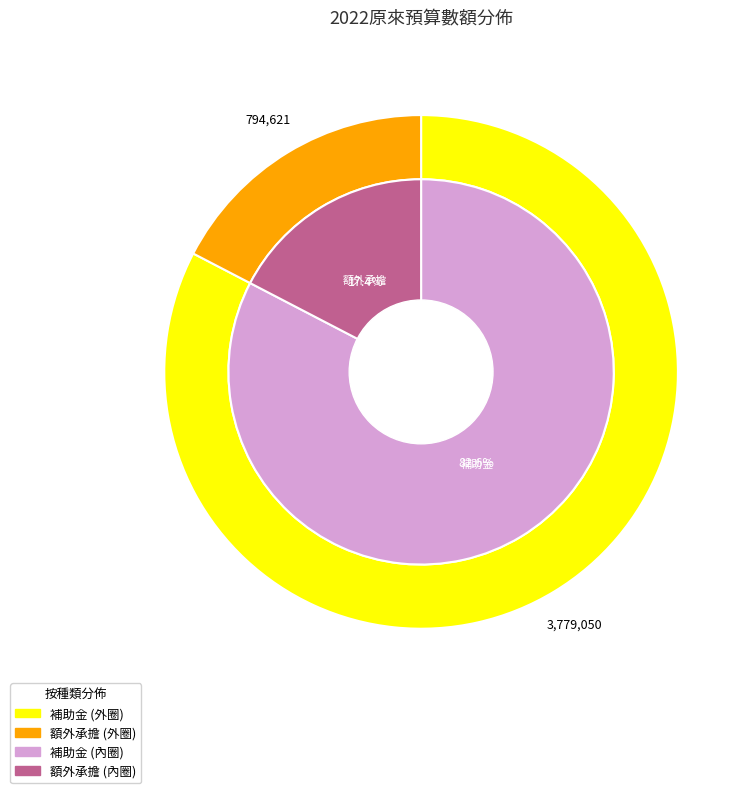

Is there a majority slice in this chart?

Yes